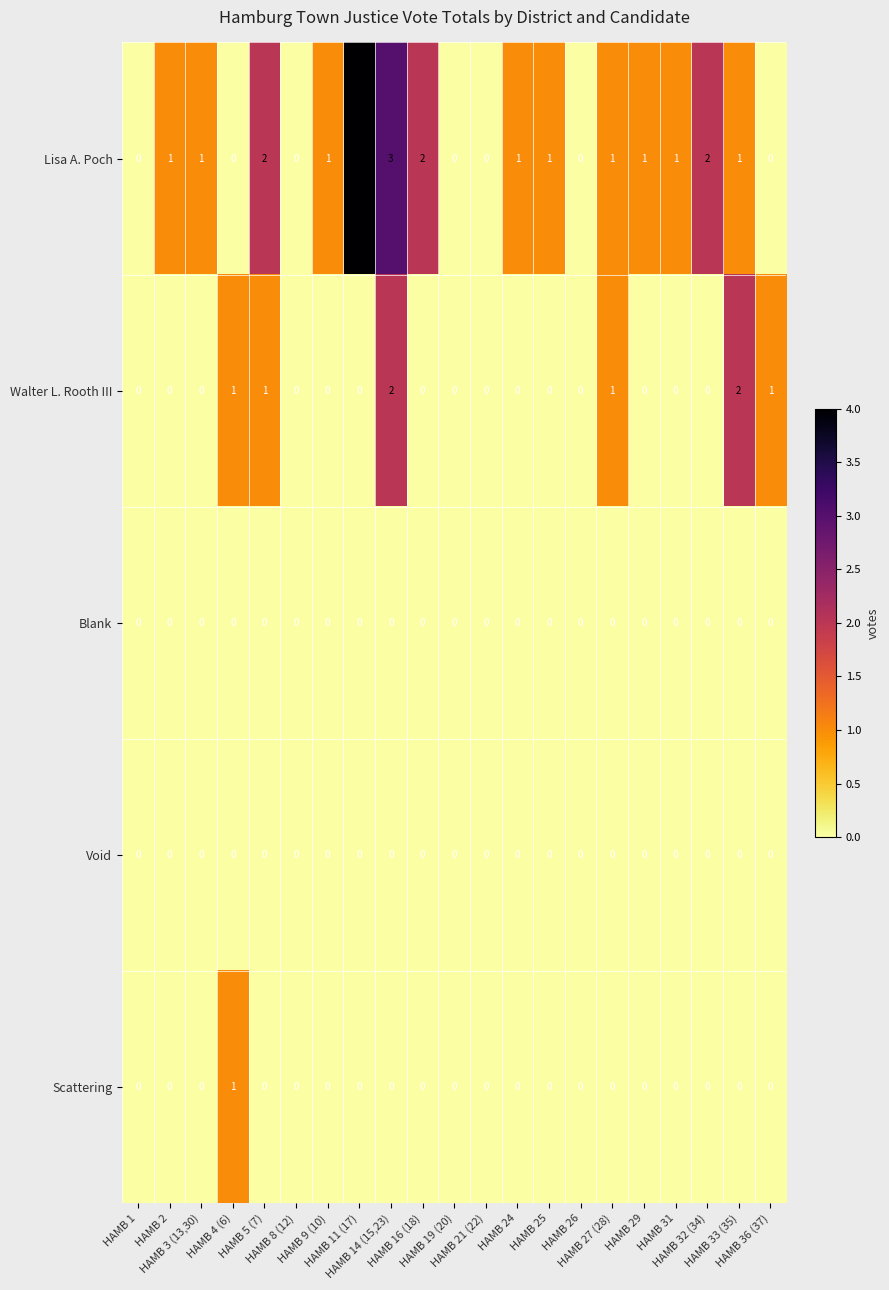

Which series has the widest spread of values?

Lisa A. Poch